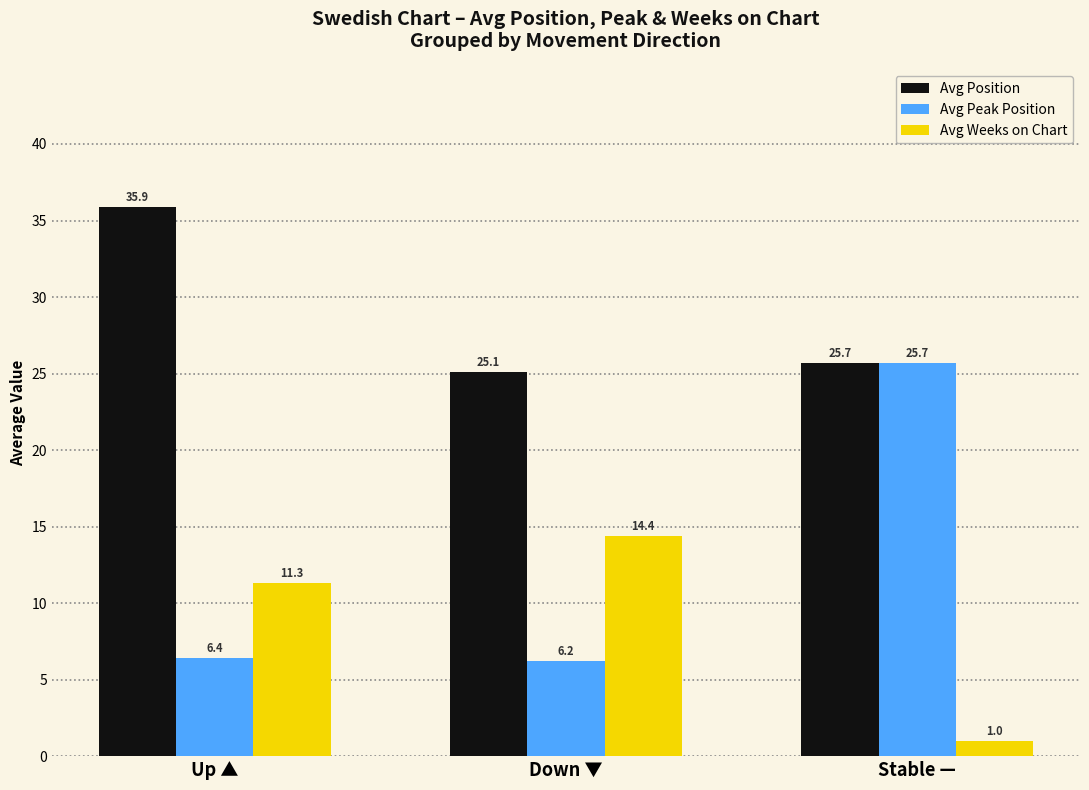

Reading right to left, what are all the values shown in this chart?

Avg Position: Stable —=25.7	Down ▼=25.1	Up ▲=35.9
Avg Peak Position: Stable —=25.7	Down ▼=6.2	Up ▲=6.4
Avg Weeks on Chart: Stable —=1.0	Down ▼=14.4	Up ▲=11.3